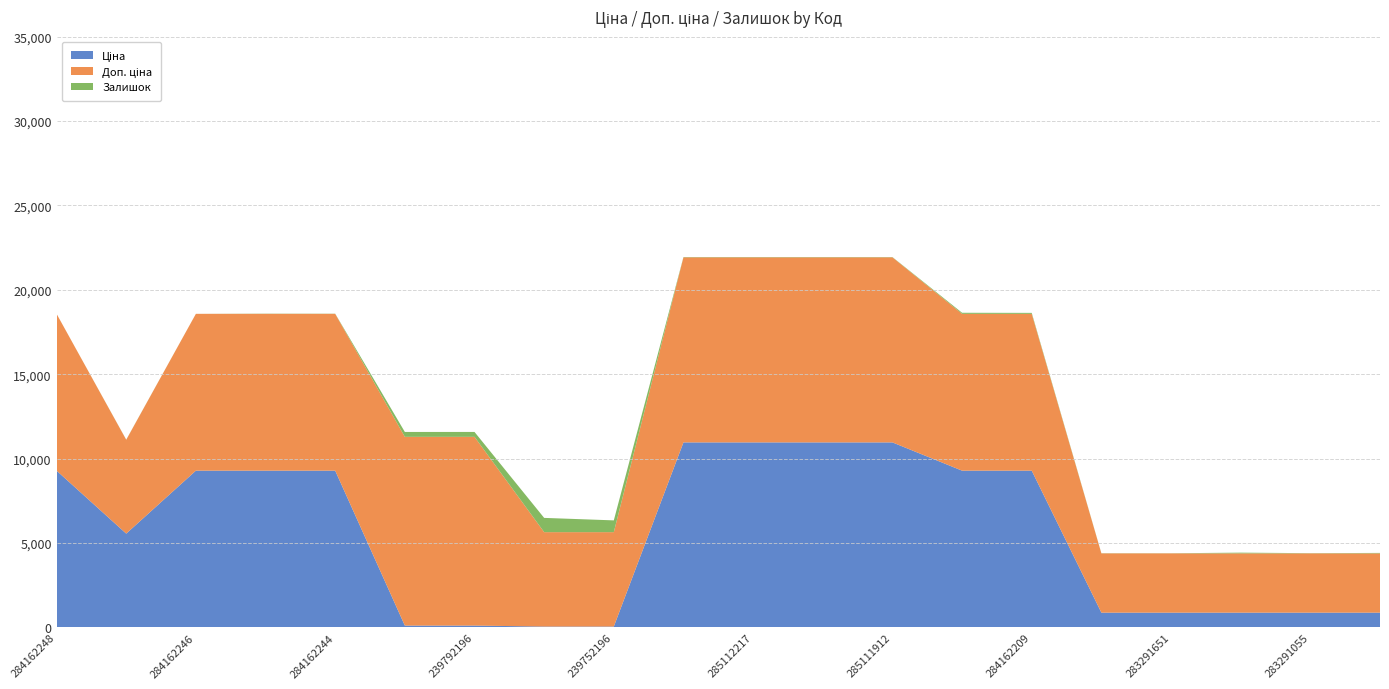

Reading right to left, what are all the values shown in this chart?

Ціна: 283291052=878.0	283291055=878.0	283291650=878.0	283291651=878.0	283291856=878.0	284162209=9290.5	284162210=9290.5	285111912=10964.4	285111961=10964.4	285112217=10964.4	285112220=10964.4	239752196=55.9	239752197=55.9	239792196=111.8	239792197=111.8	284162244=9290.5	284162245=9290.5	284162246=9290.5	10832185=5560.3	284162248=9290.5
Доп. ціна: 283291052=3511.9	283291055=3511.9	283291650=3511.9	283291651=3511.9	283291856=3511.9	284162209=9290.5	284162210=9290.5	285111912=10964.4	285111961=10964.4	285112217=10964.4	285112220=10964.4	239752196=5591.0	239752197=5591.0	239792196=11182.0	239792197=11182.0	284162244=9290.5	284162245=9290.5	284162246=9290.5	10832185=5560.3	284162248=9290.5
Залишок: 283291052=27.0	283291055=12.0	283291650=43.0	283291651=7.0	283291856=9.0	284162209=57.0	284162210=63.0	285111912=15.0	285111961=17.0	285112217=17.0	285112220=17.0	239752196=698.0	239752197=845.0	239792196=290.0	239792197=289.0	284162244=9.0	284162245=11.0	284162246=0.0	10832185=7.0	284162248=0.0